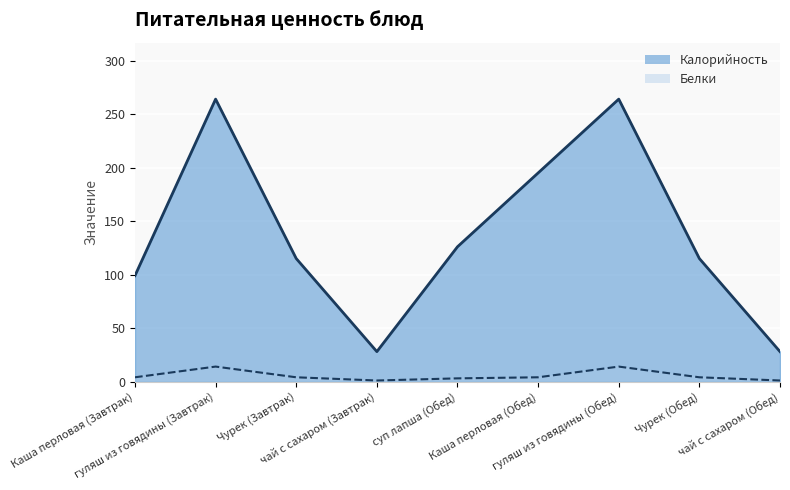

What is the value of the Белки (линия) point at the 8th from the left?

4